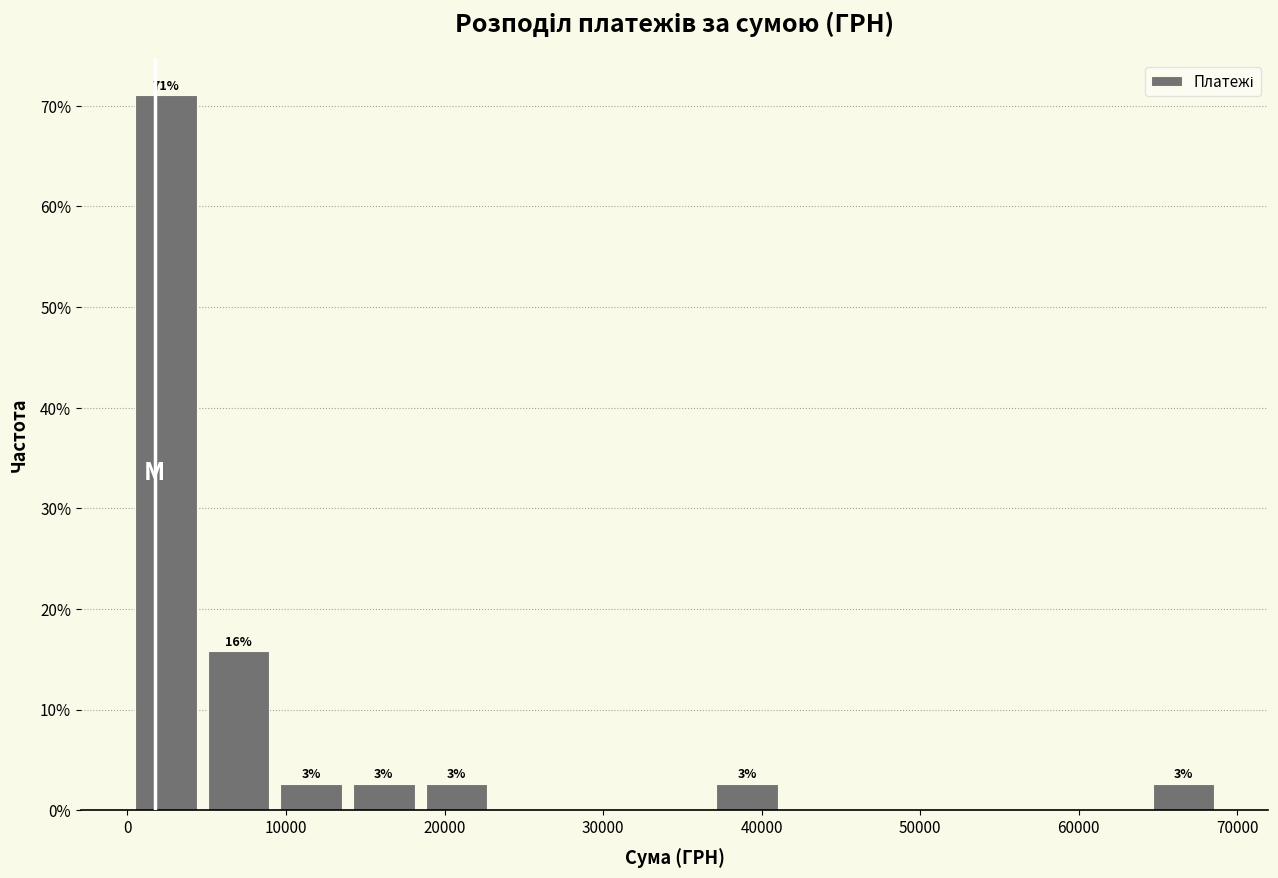

Over which range of the x-axis is the bar tallest?

0 to 5000